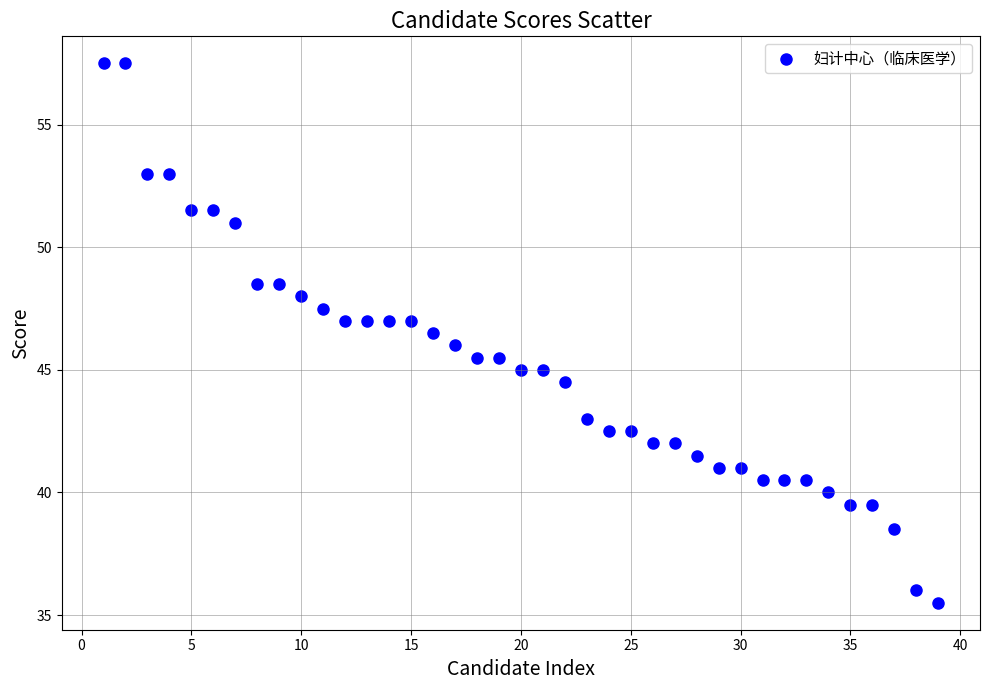

What is the range of Y values (max minus min)?

22.0